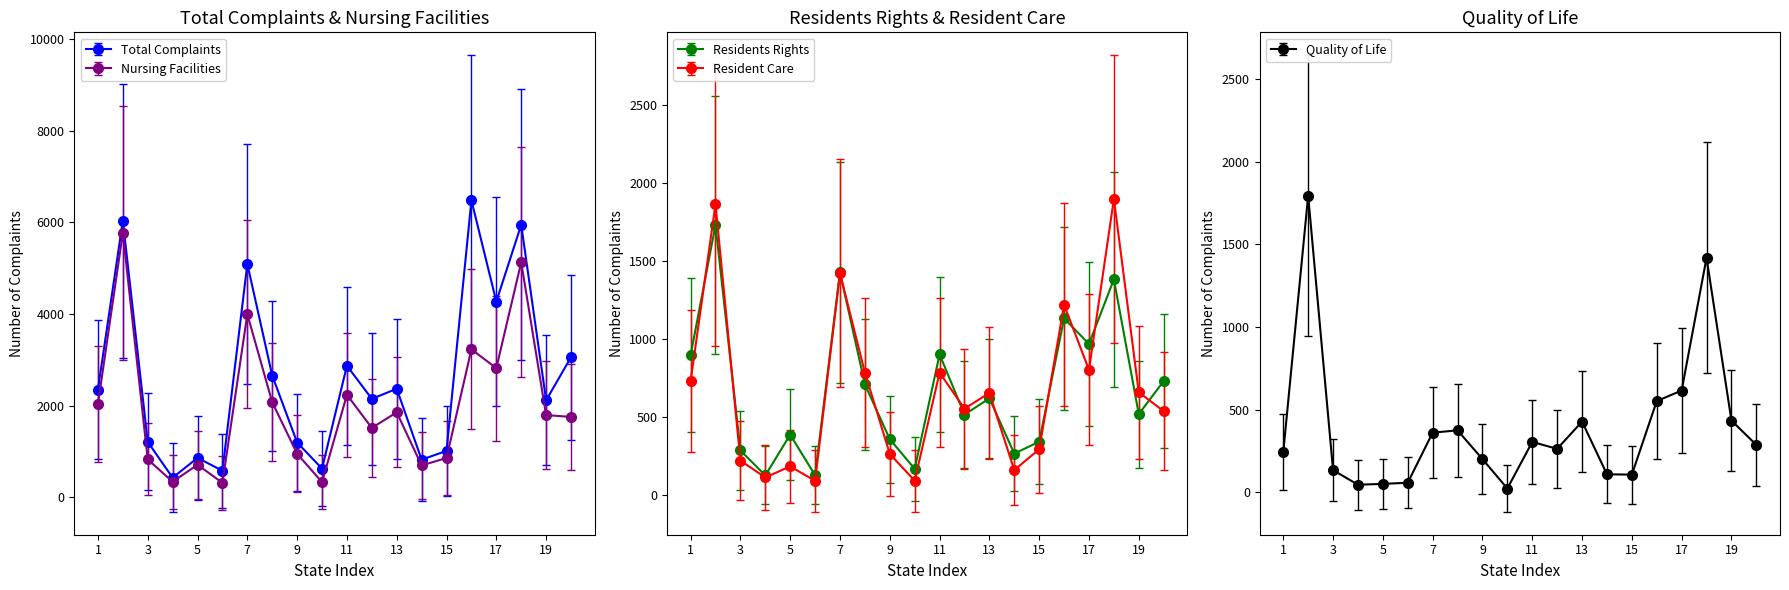

What is the lowest value of the Total Complaints series?

431